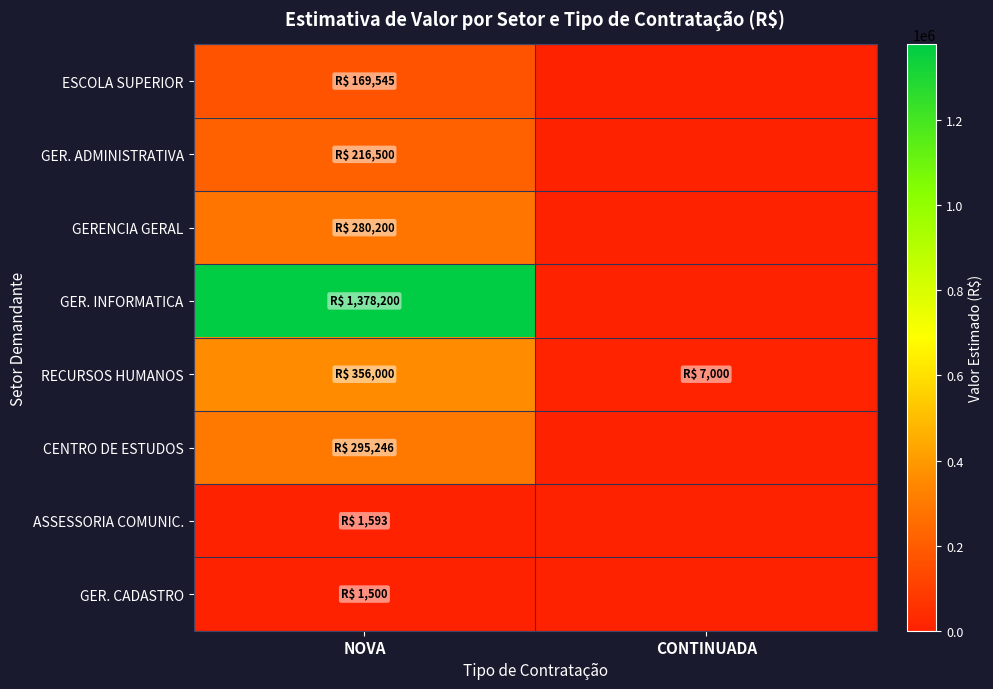

Reading left to right, list all the values displayed in this chart.

ESCOLA SUPERIOR: NOVA=169545.0	CONTINUADA=0.0
GER. ADMINISTRATIVA: NOVA=216500.0	CONTINUADA=0.0
GERENCIA GERAL: NOVA=280200.0	CONTINUADA=0.0
GER. INFORMATICA: NOVA=1378200.0	CONTINUADA=0.0
RECURSOS HUMANOS: NOVA=356000.0	CONTINUADA=7000.0
CENTRO DE ESTUDOS: NOVA=295246.0	CONTINUADA=0.0
ASSESSORIA COMUNIC.: NOVA=1592.8	CONTINUADA=0.0
GER. CADASTRO: NOVA=1500.0	CONTINUADA=0.0